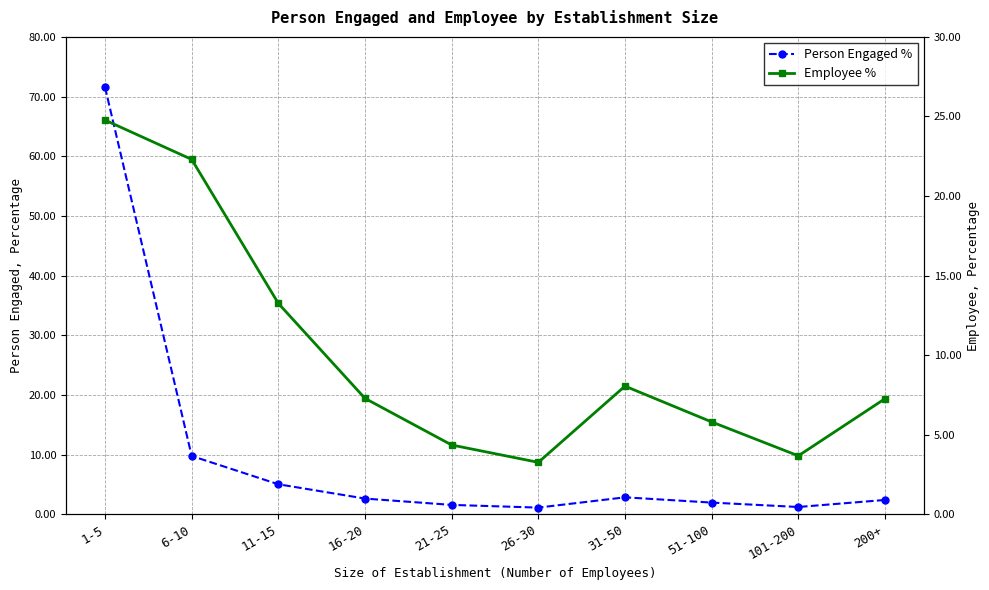

What is the total value across all series at 31-50?

10.9